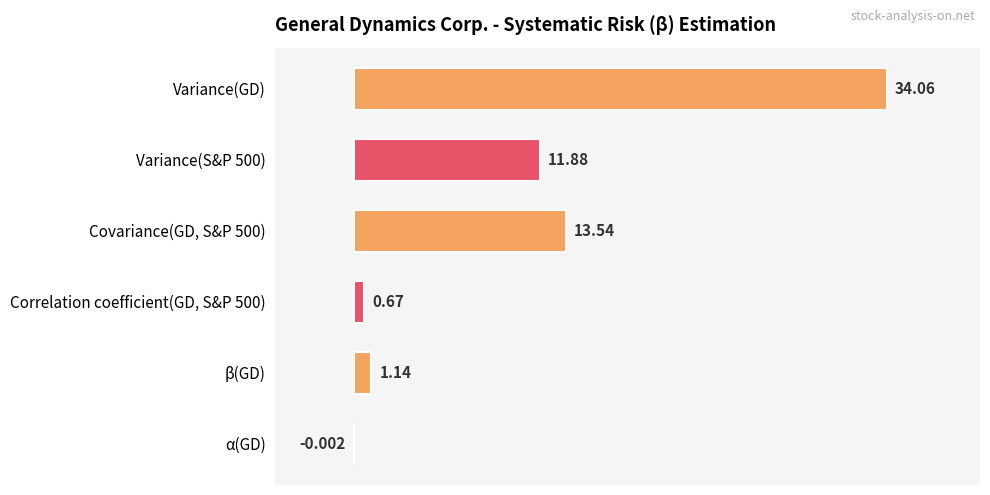

Which label corresponds to the largest value in the chart?

Variance(GD)